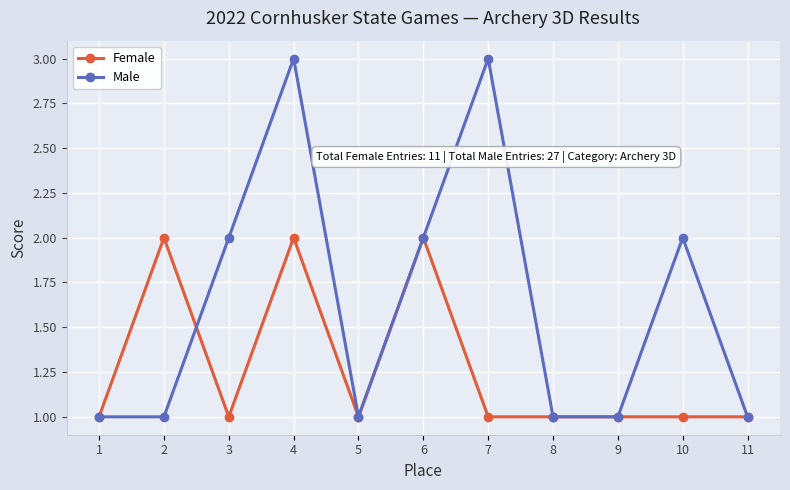

What is the minimum value for Female?

1